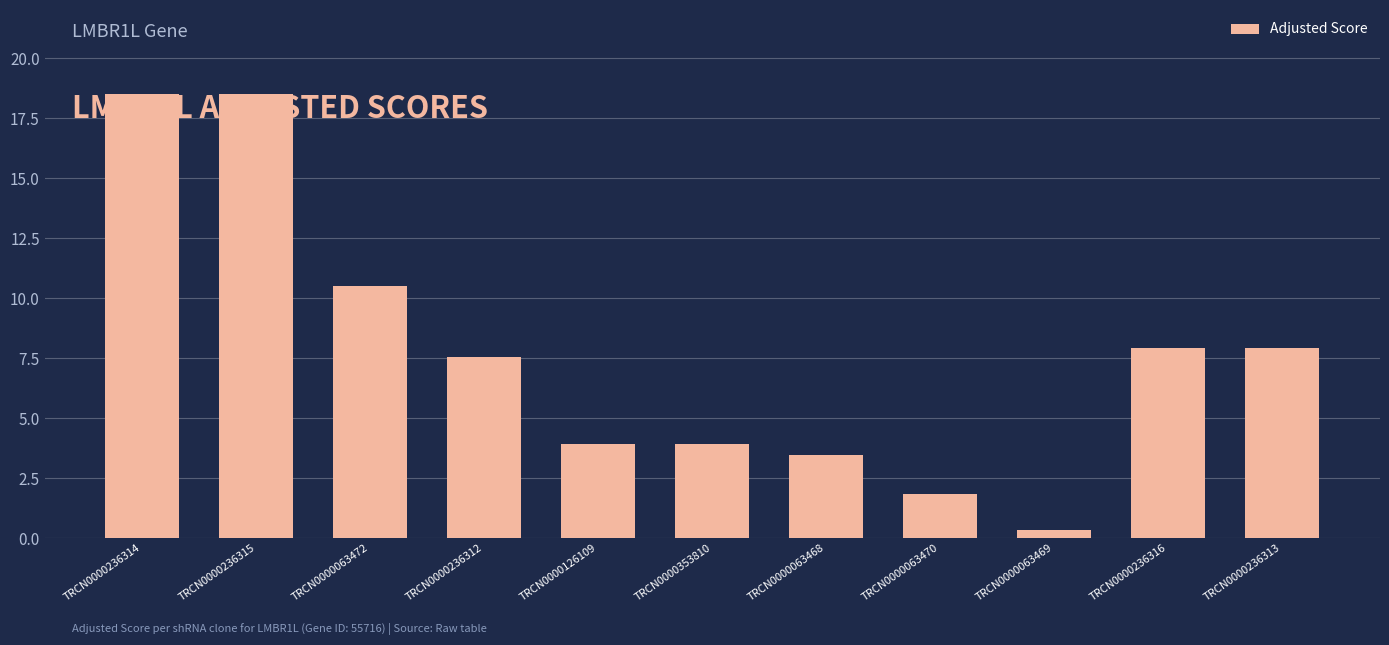

The chart shows a value of 16.5 at TRCN0000063472. True or false?

False